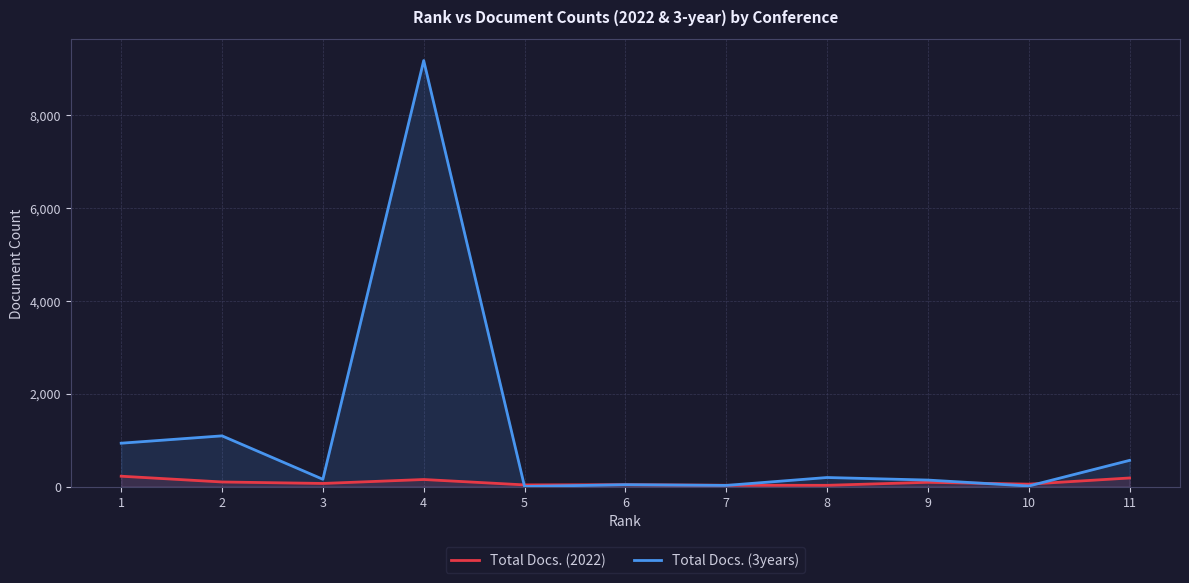

How many data points in Total Docs. (2022) are less than 66?

5